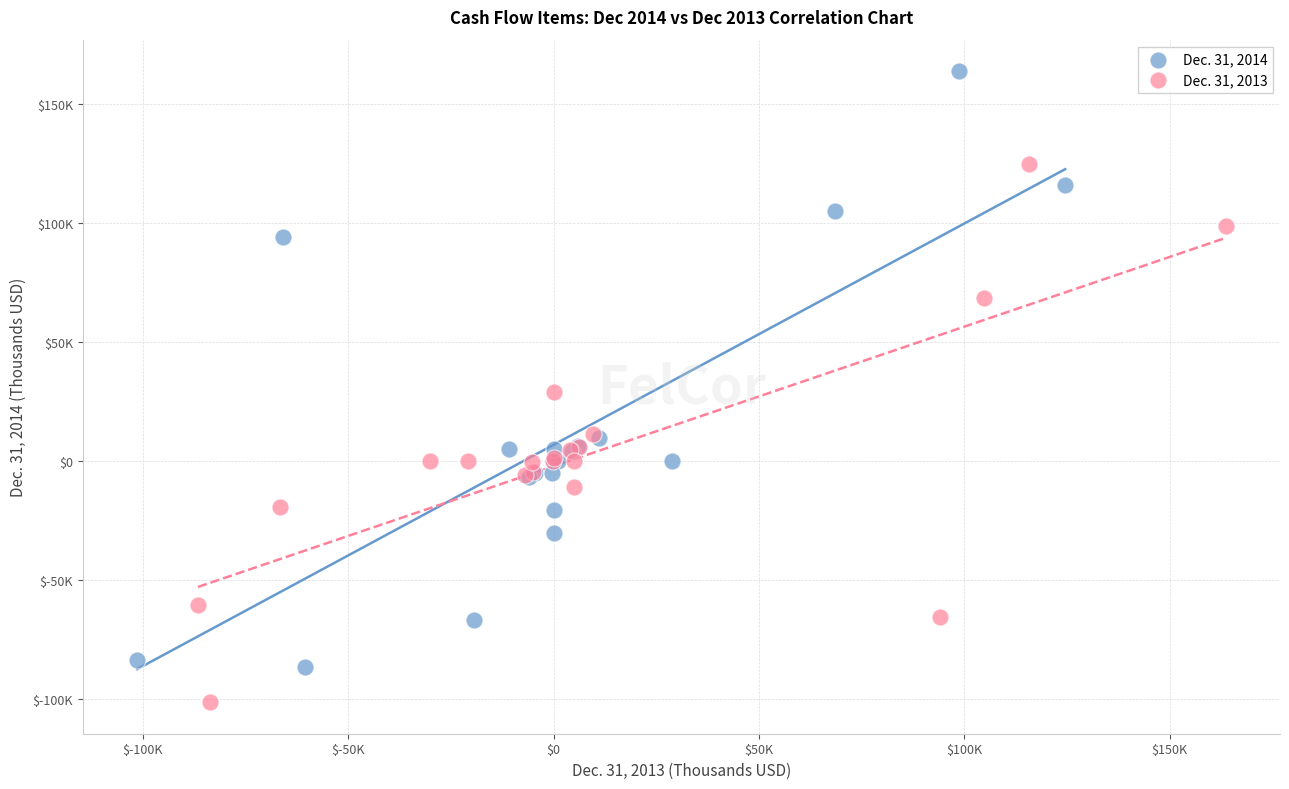

What are all the series names shown in the legend?

Dec. 31, 2014, Dec. 31, 2013